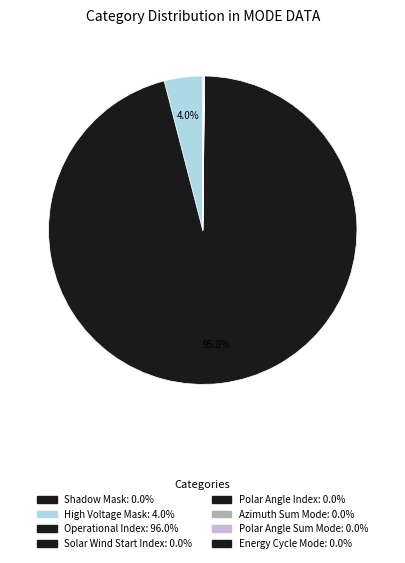

To the nearest percent, what is the average slice percentage?

12%